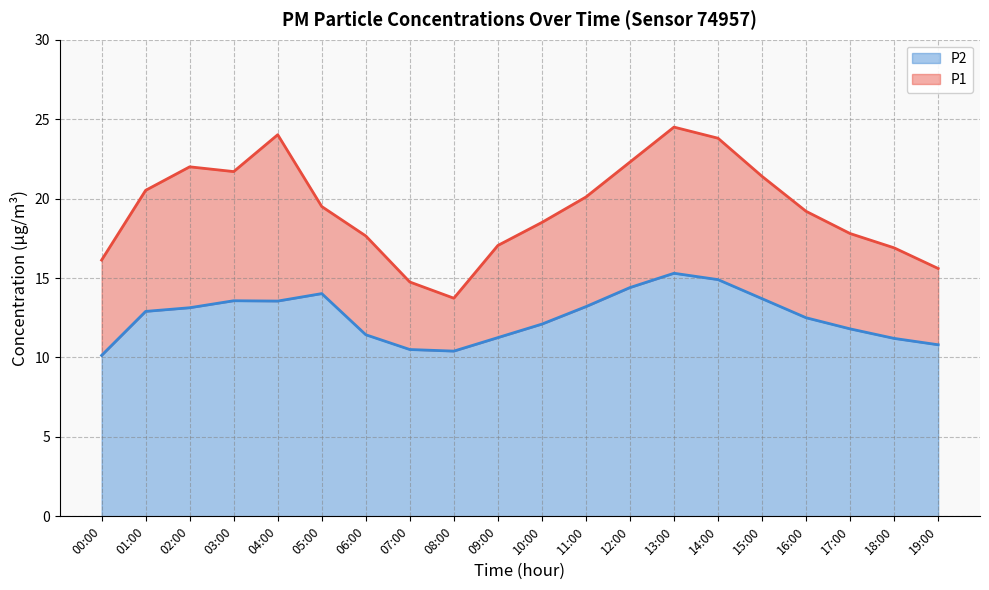

Reading left to right, transcribe all the data shown in this chart.

P1: 00:00=16.1	01:00=20.5	02:00=22.0	03:00=21.7	04:00=24.0	05:00=19.5	06:00=17.6	07:00=14.8	08:00=13.7	09:00=17.1	10:00=18.5	11:00=20.1	12:00=22.3	13:00=24.5	14:00=23.8	15:00=21.4	16:00=19.2	17:00=17.8	18:00=16.9	19:00=15.6
P2: 00:00=10.1	01:00=12.9	02:00=13.1	03:00=13.6	04:00=13.6	05:00=14.0	06:00=11.4	07:00=10.5	08:00=10.4	09:00=11.2	10:00=12.1	11:00=13.2	12:00=14.4	13:00=15.3	14:00=14.9	15:00=13.7	16:00=12.5	17:00=11.8	18:00=11.2	19:00=10.8